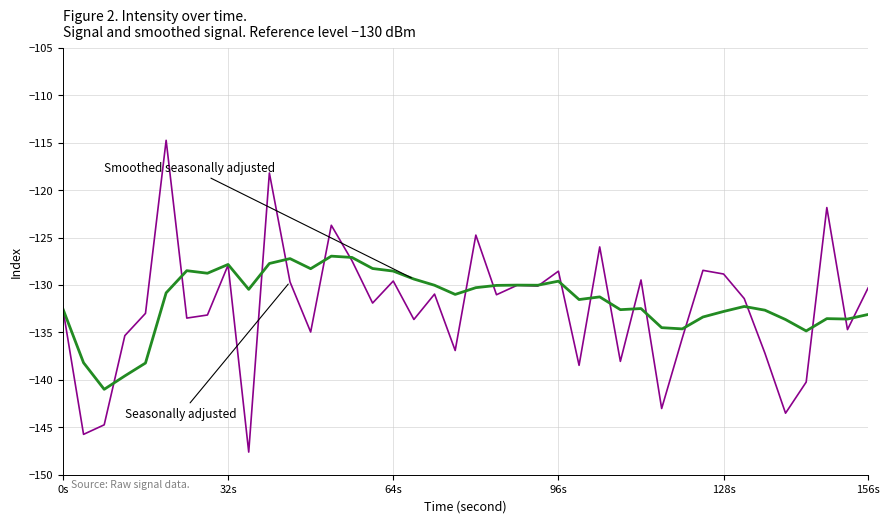

What is the greatest value displayed?

-114.8